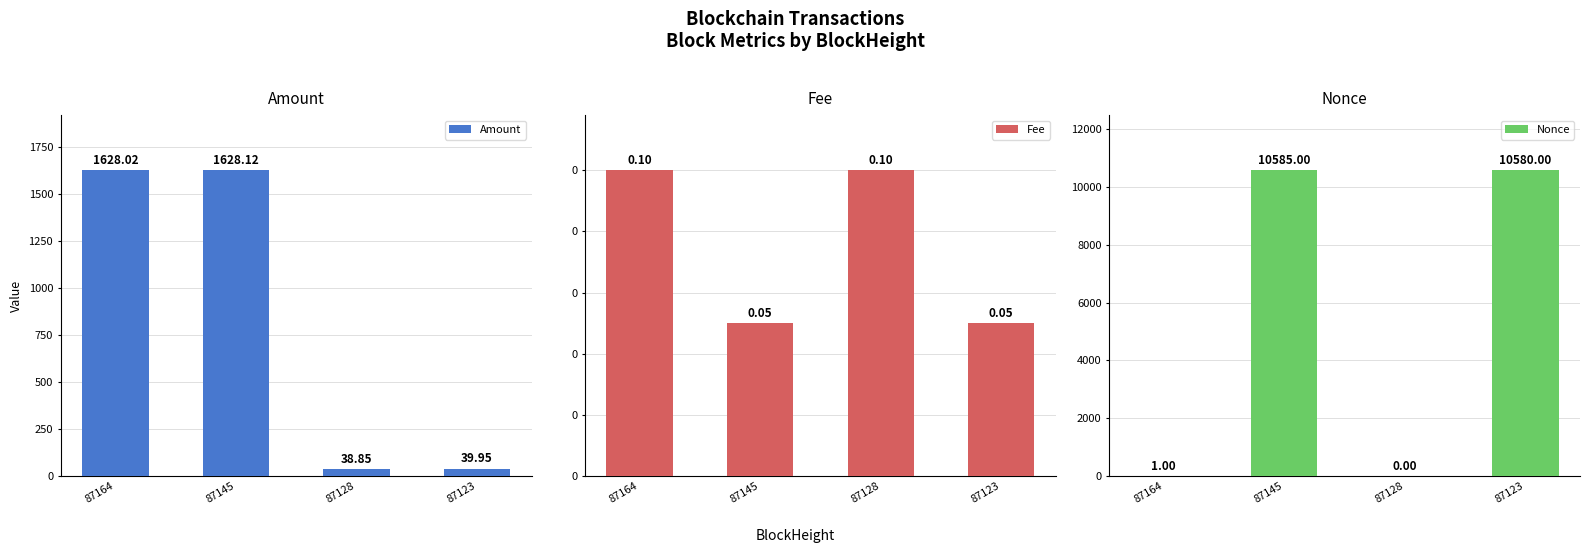

What is the difference between the second highest and second lowest values in the Nonce series?

10579.0